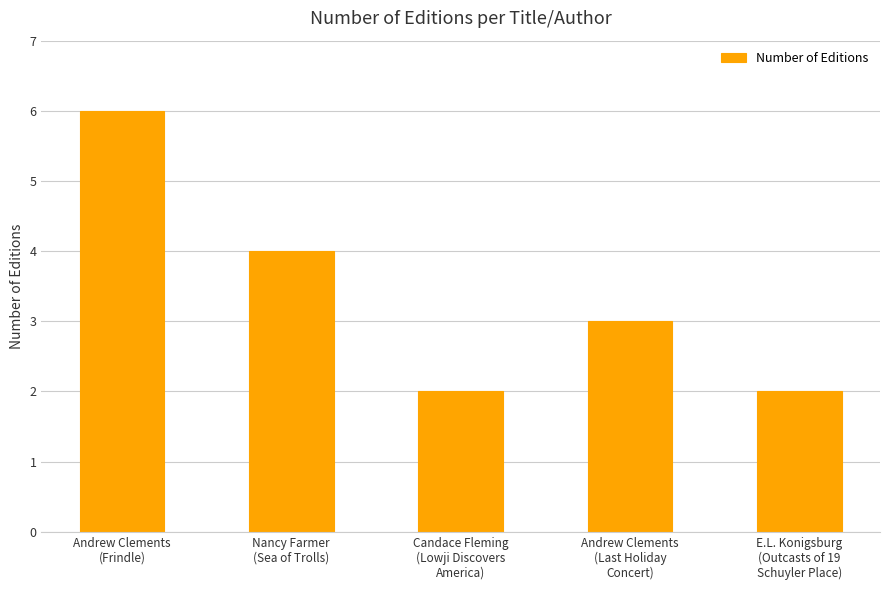

What is the average value?

3